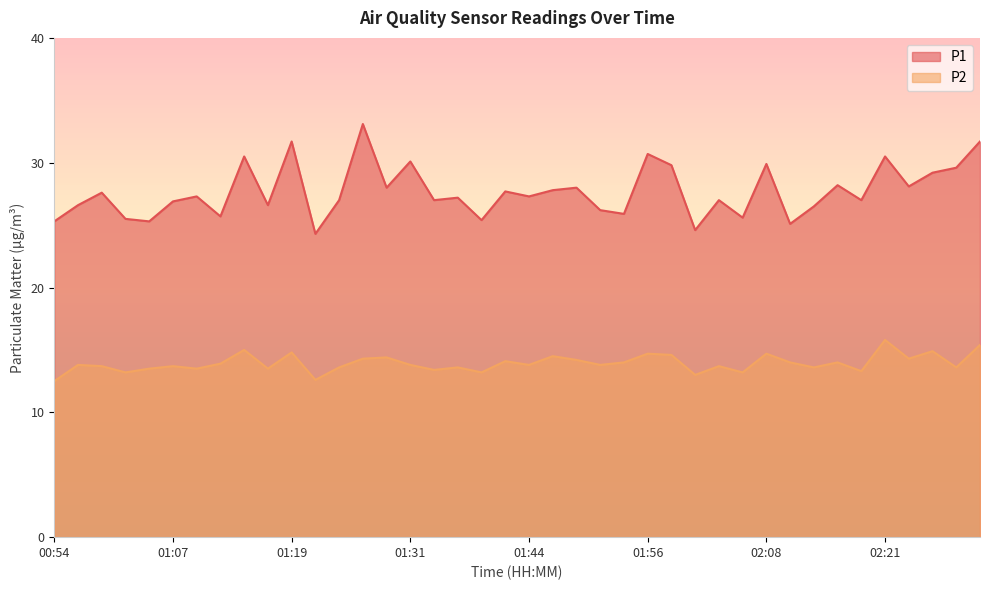

What is the minimum value for P1?

24.3